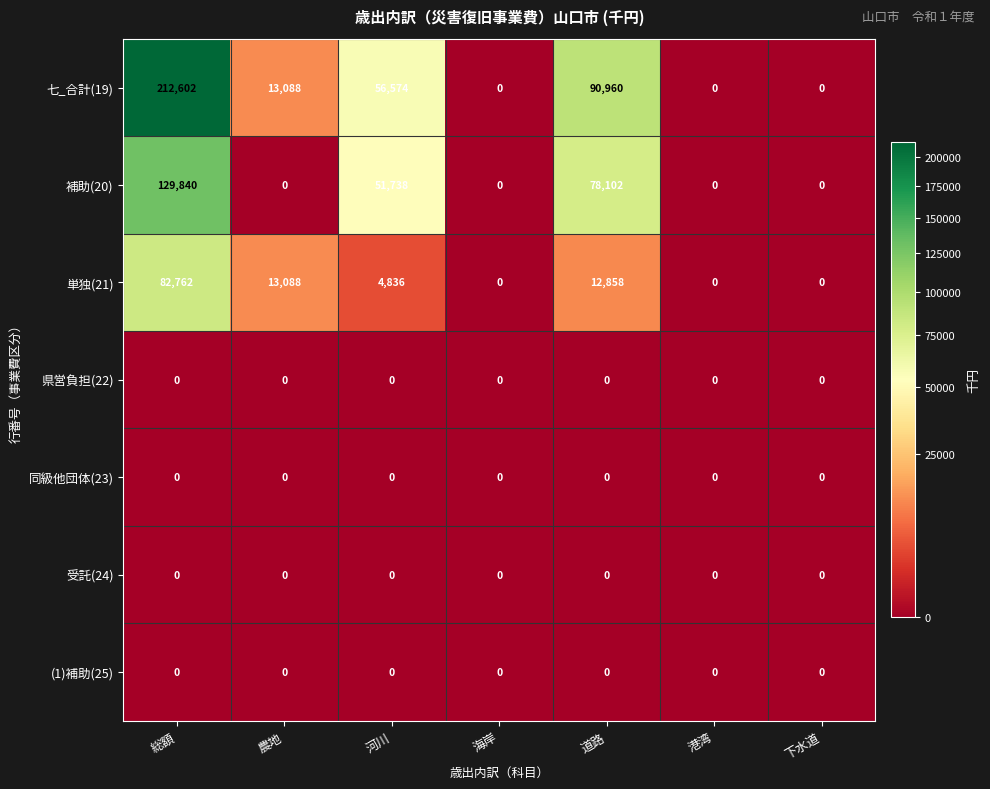

What is the difference between the highest and lowest values at 河川?

56574